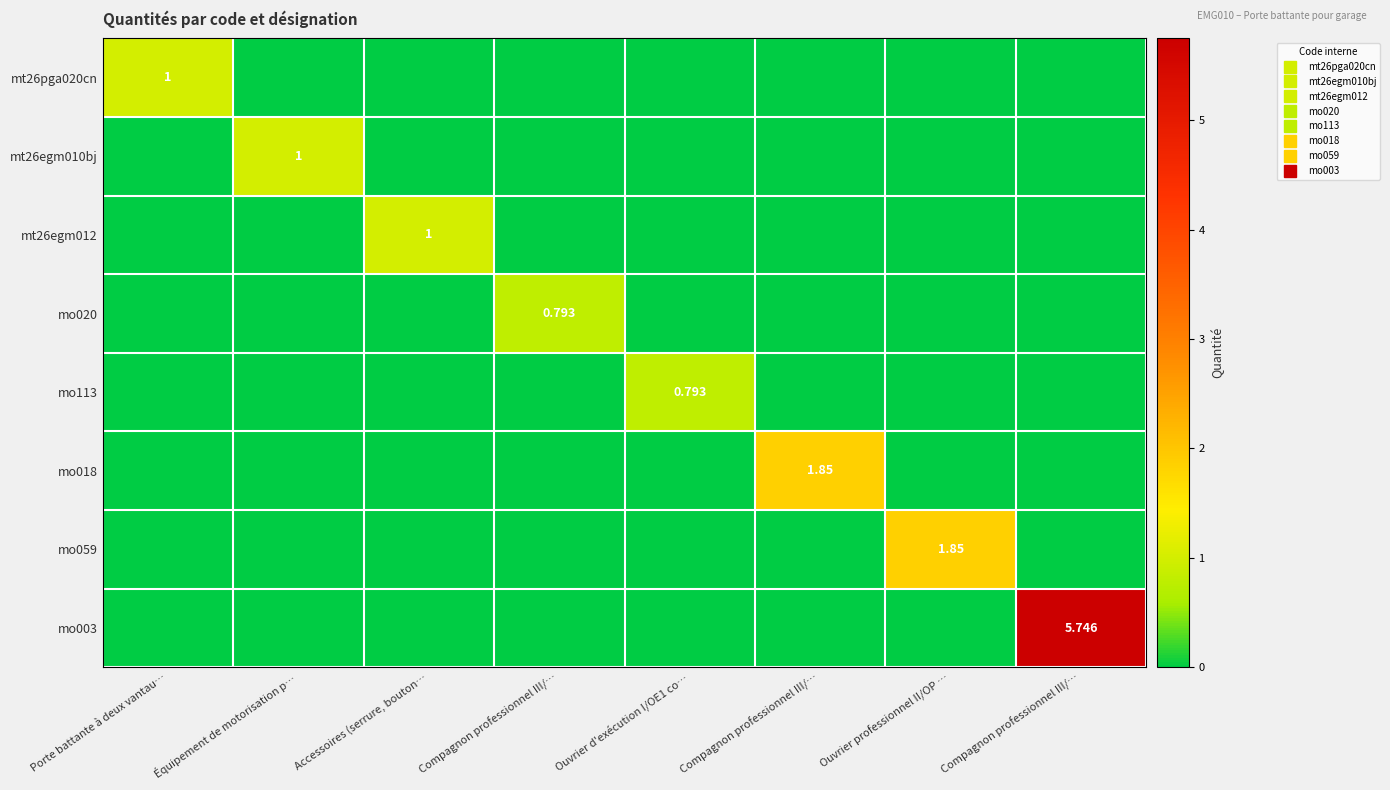

At which label does mt26egm012 reach its peak?

Accessoires (serrure, bouton…